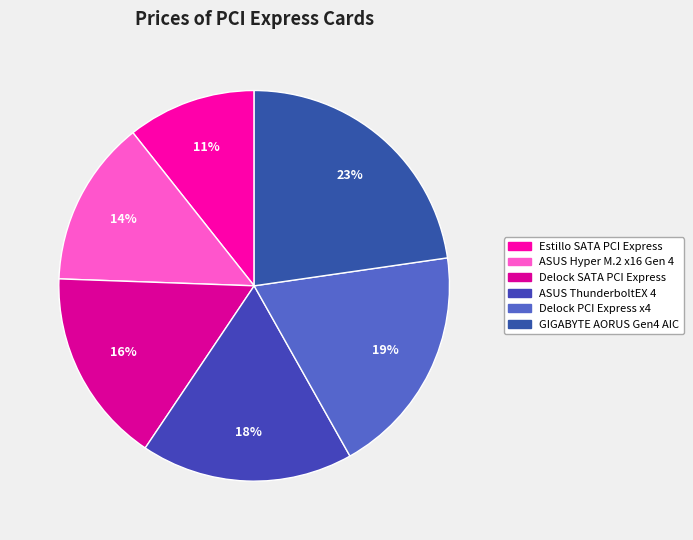

True or false: ASUS Hyper M.2 x16 Gen 4 accounts for 1% of the total.

False